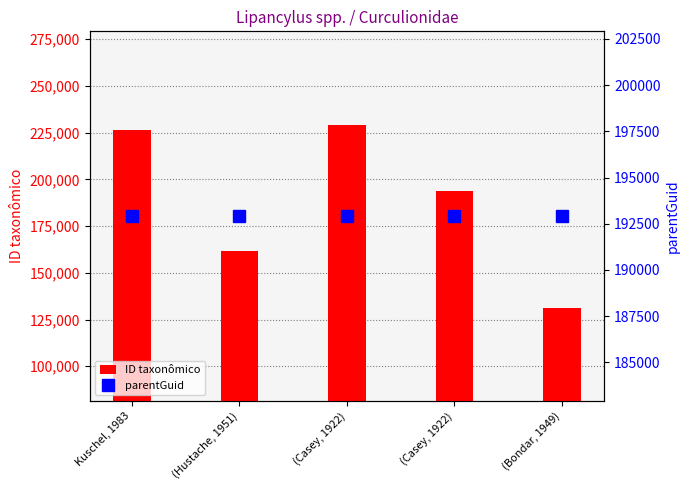

Between (Casey, 1922) and (Hustache, 1951), which is larger?

(Casey, 1922)